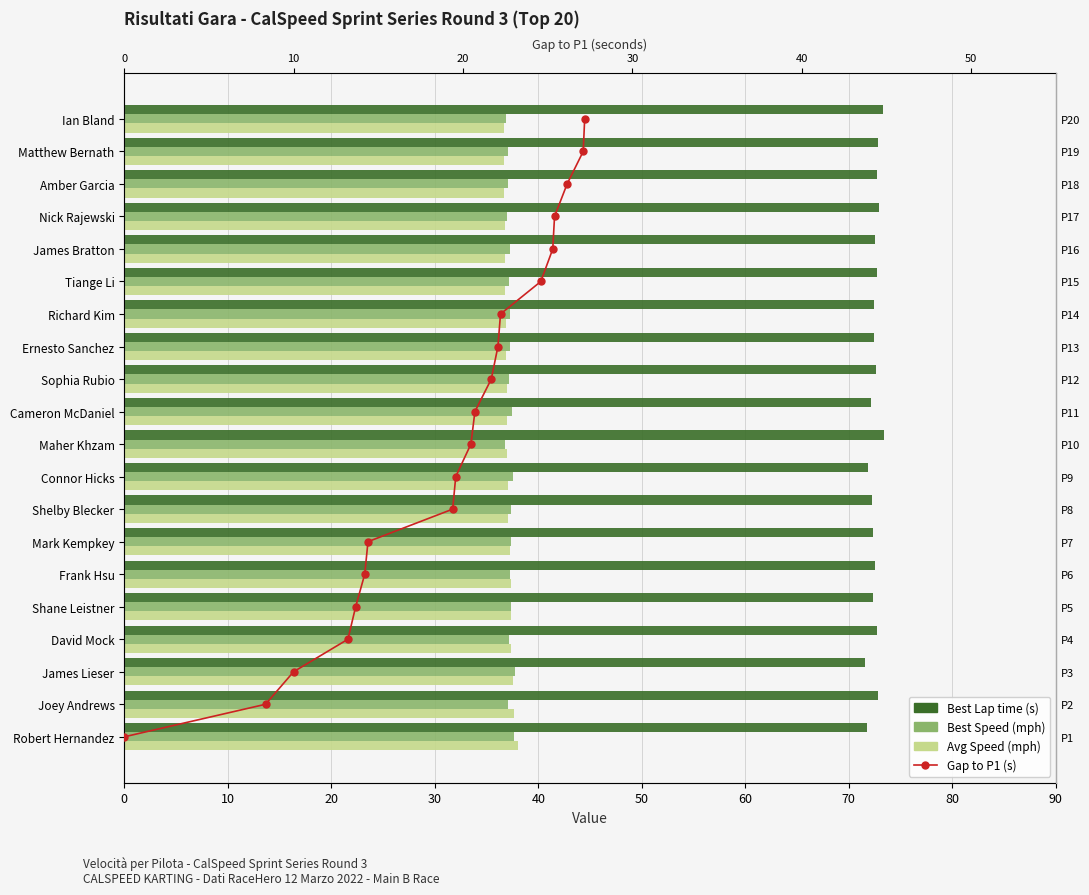

What is the spread (max minus min) of values at 40?

68.4